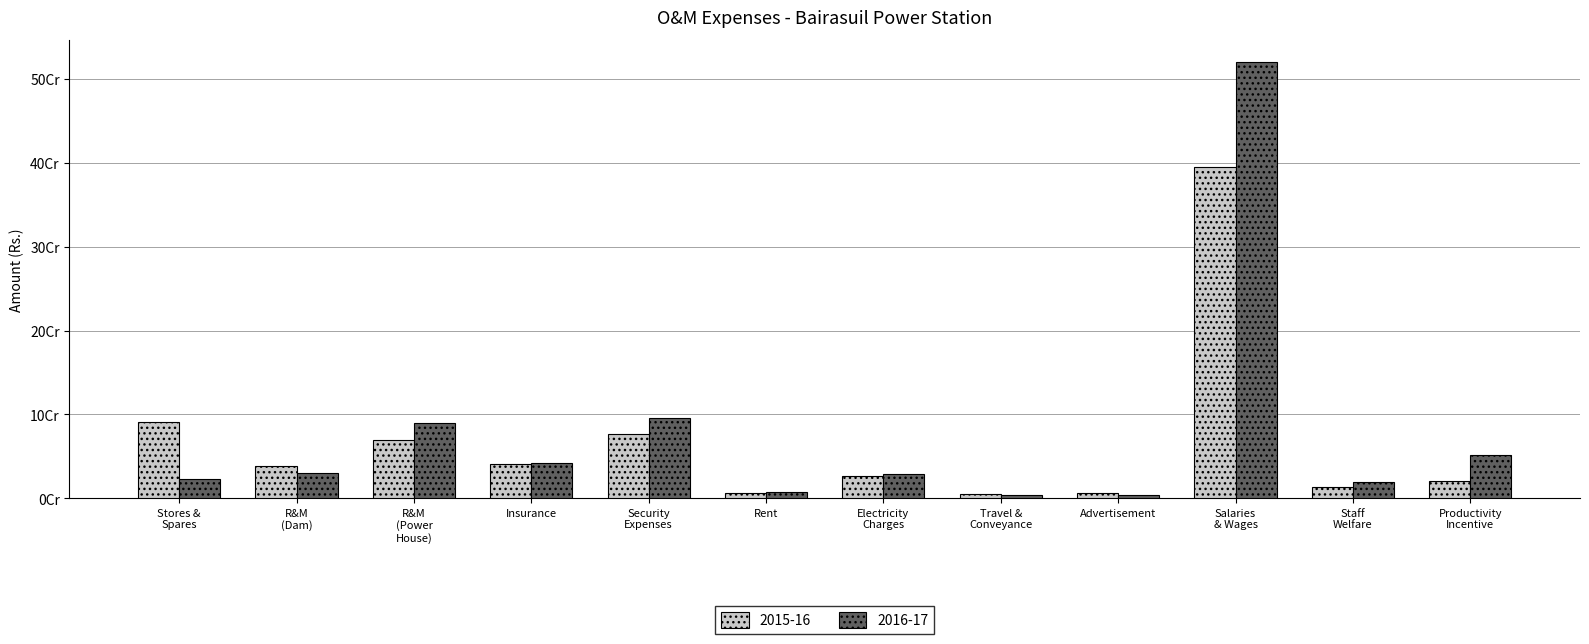

What is the difference between the second highest and minimum values in the 2016-17 series?

91996187